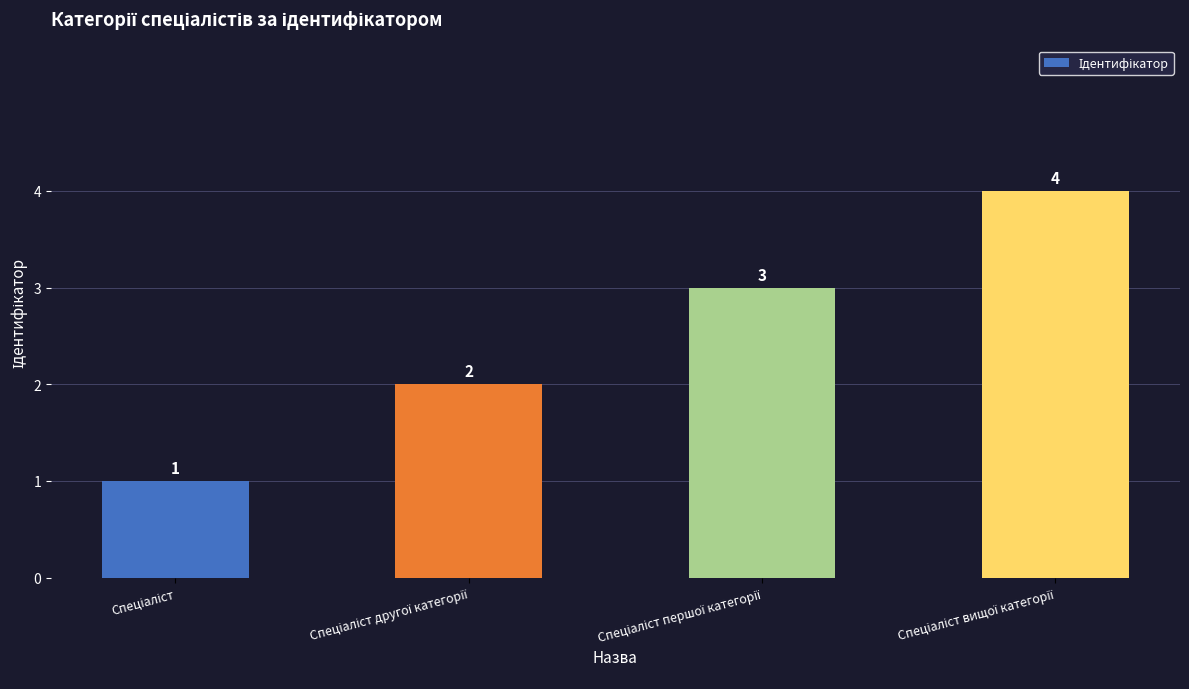

What is the sum of all values?

10